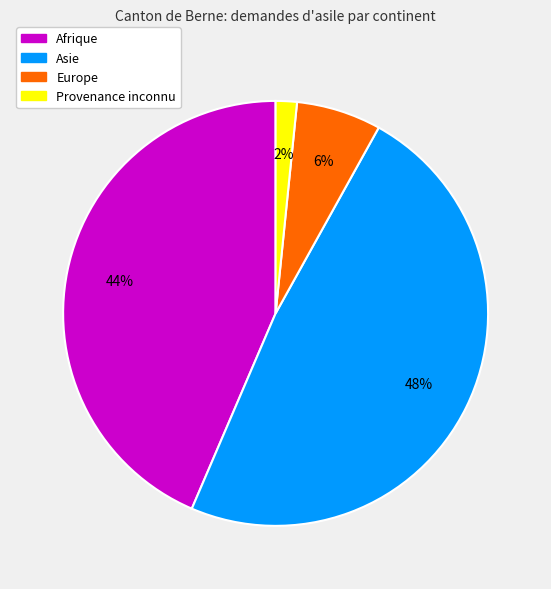

Does any single category account for the majority?

No